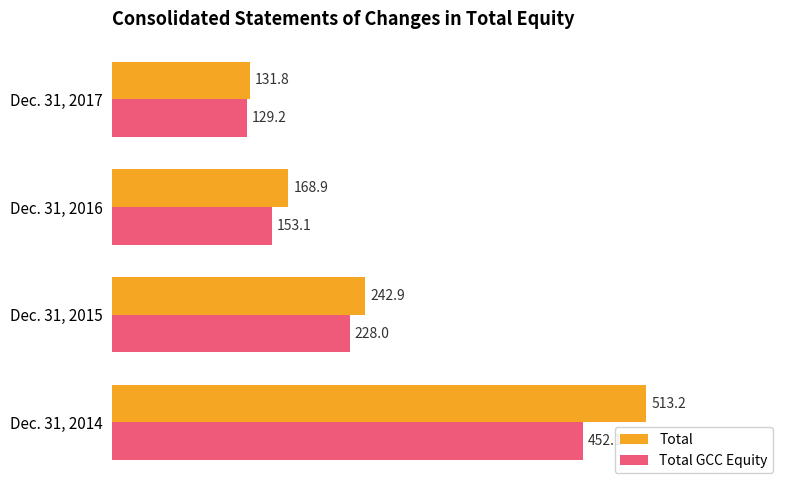

What is the difference between the maximum and minimum values in the Total GCC Equity series?

322.9